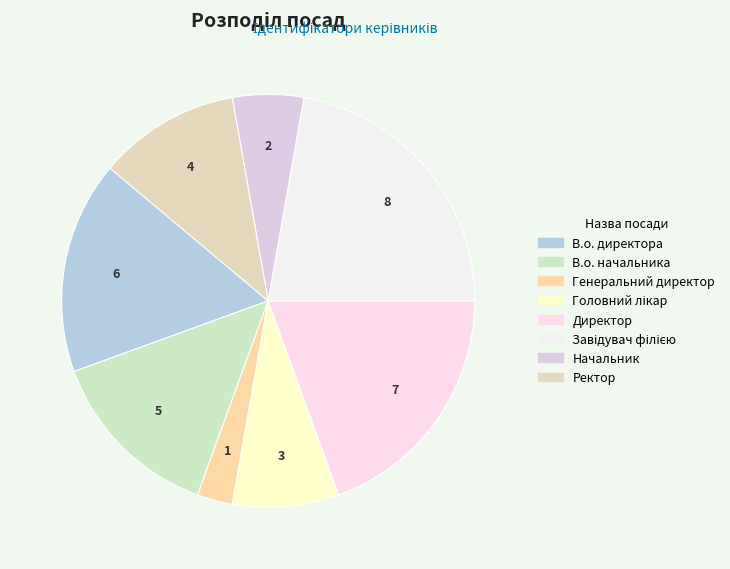

To the nearest percent, what is the difference between the largest and smallest slice percentages?

19%